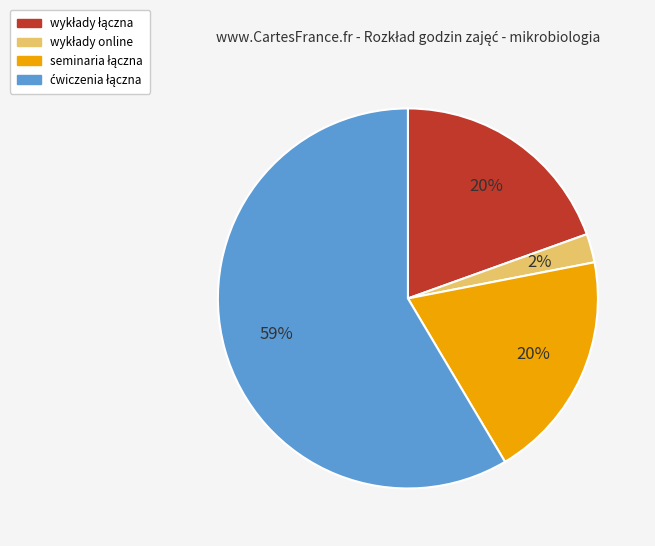

To the nearest percent, what is the average slice percentage?

25%